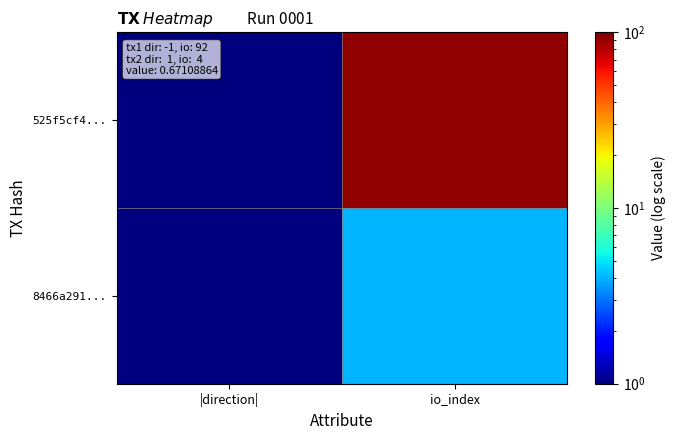

At which category is the sum across all series the highest?

io_index